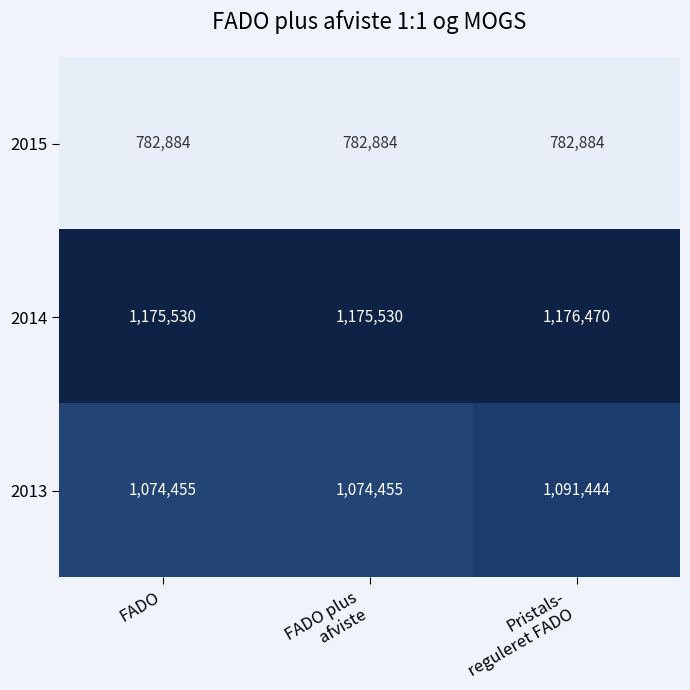

Reading left to right, transcribe all the data shown in this chart.

2015: 782884	782884	782884
2014: 1175530	1175530	1176470
2013: 1074455	1074455	1091444